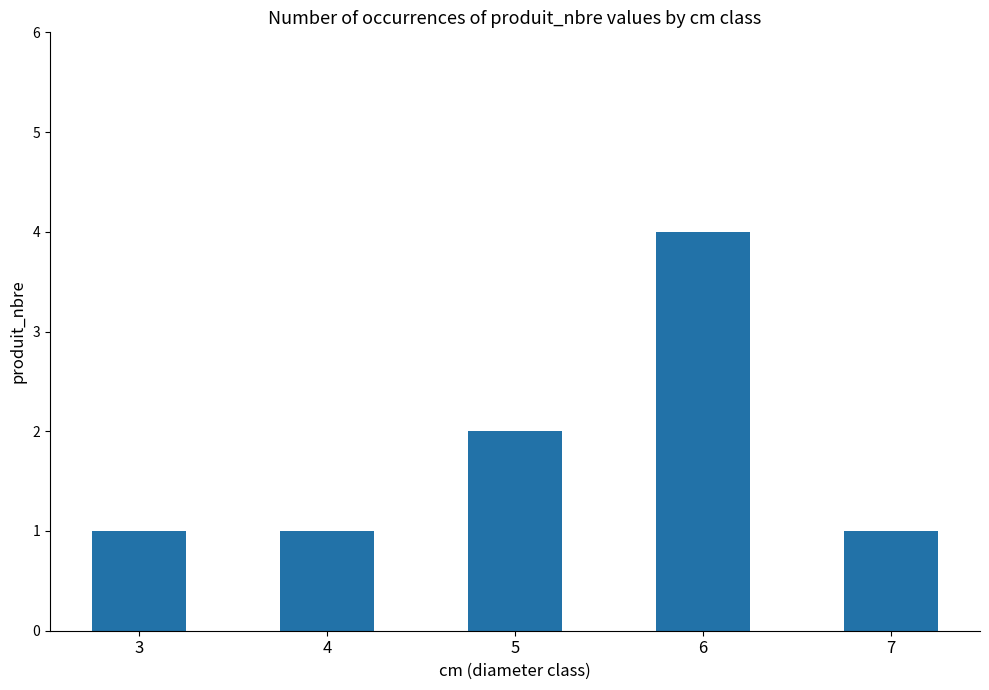

Approximately how many times larger is the value at 7 compared to 4?

1.0